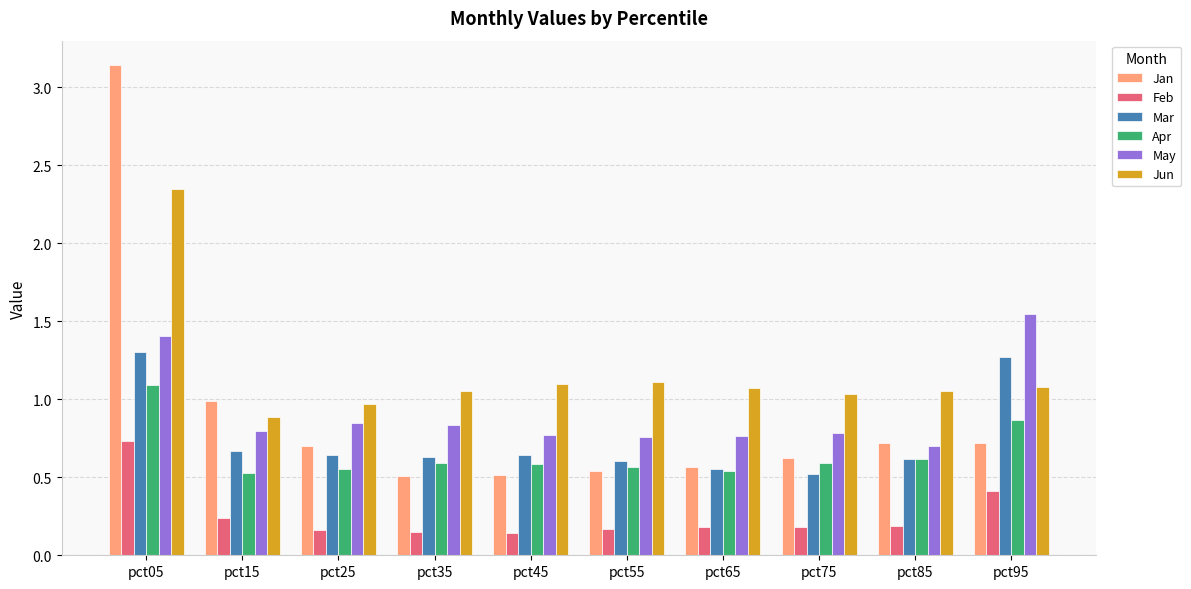

Which category has the lowest value in the Jun series?

pct15